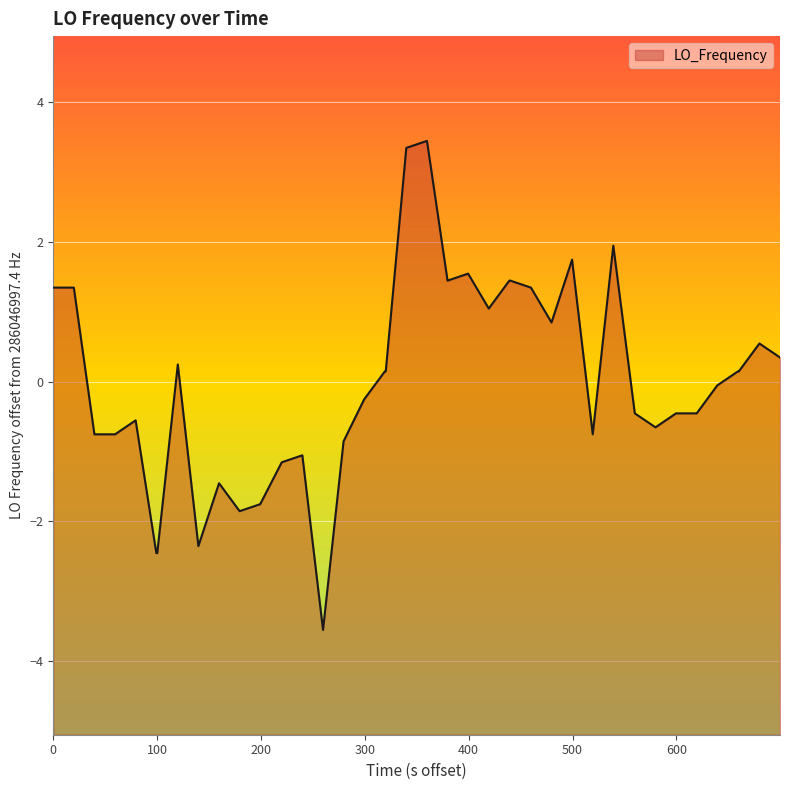

What is the difference between the maximum and minimum values?

7.0